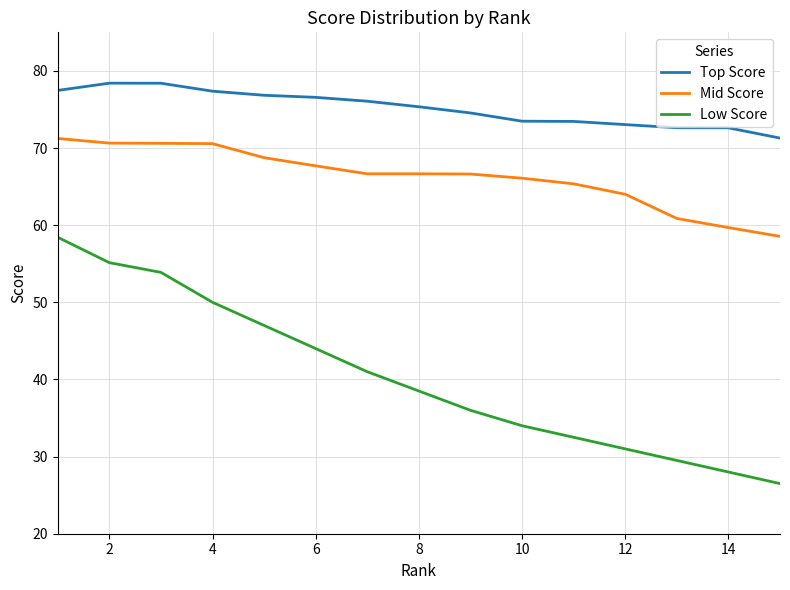

True or false: Mid Score and Low Score cross at least once.

False